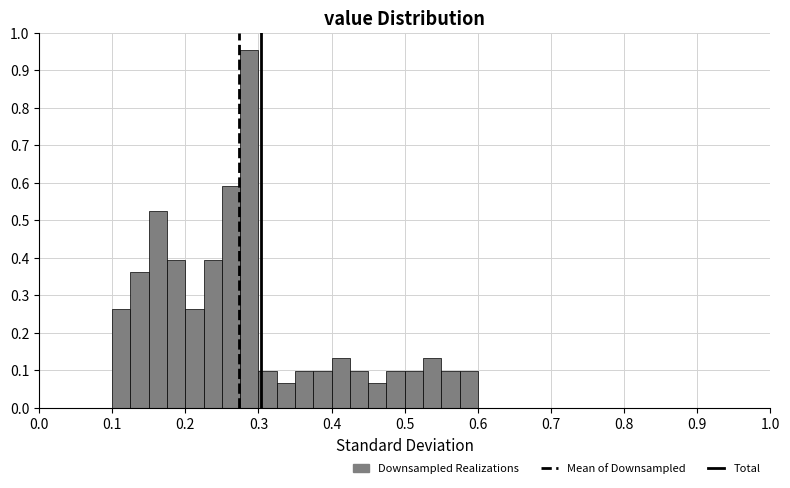

Read against the x-axis, roughly where is the centre of the tallest bar?

0.29